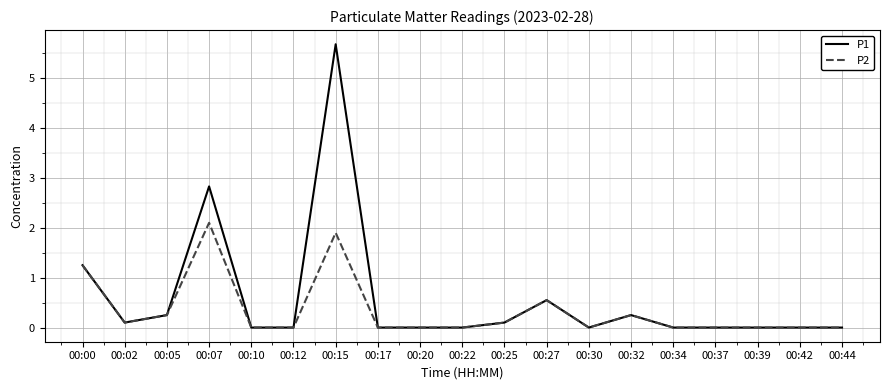

What is the maximum value for P2?

2.1